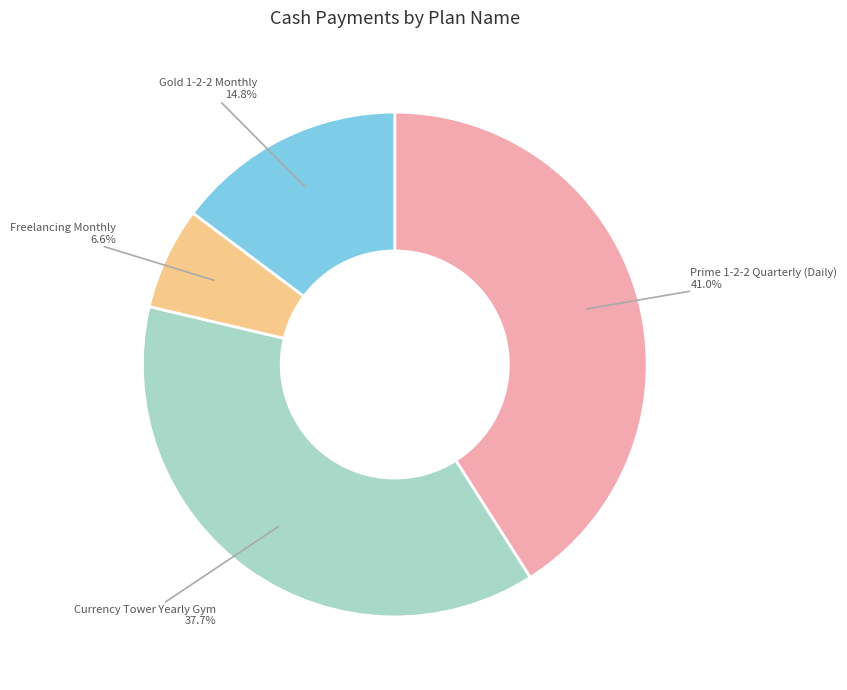

Does any single category account for the majority?

No